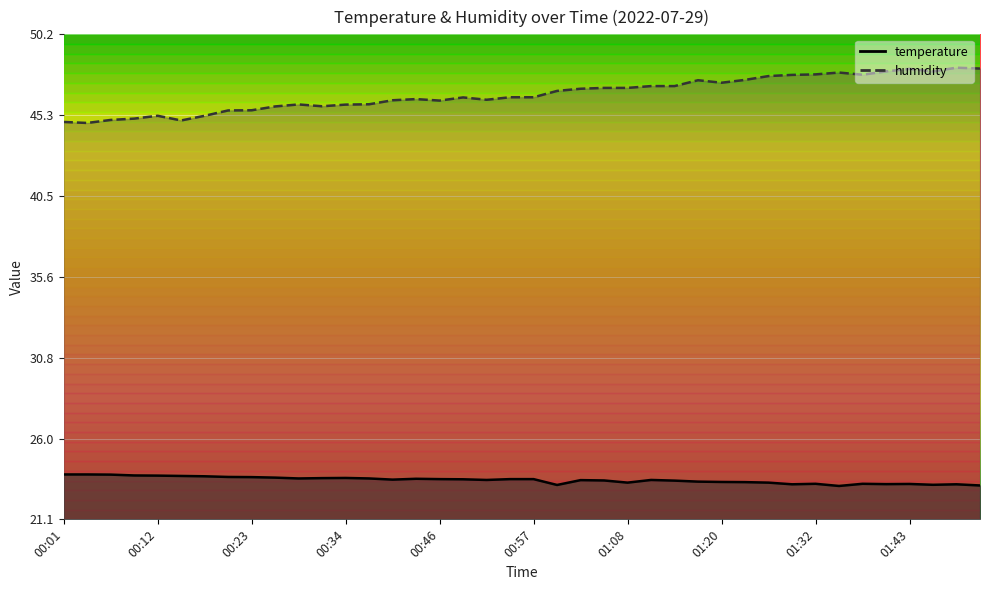

What is the sum of the temperature values at 01:49 and 00:40?

46.7